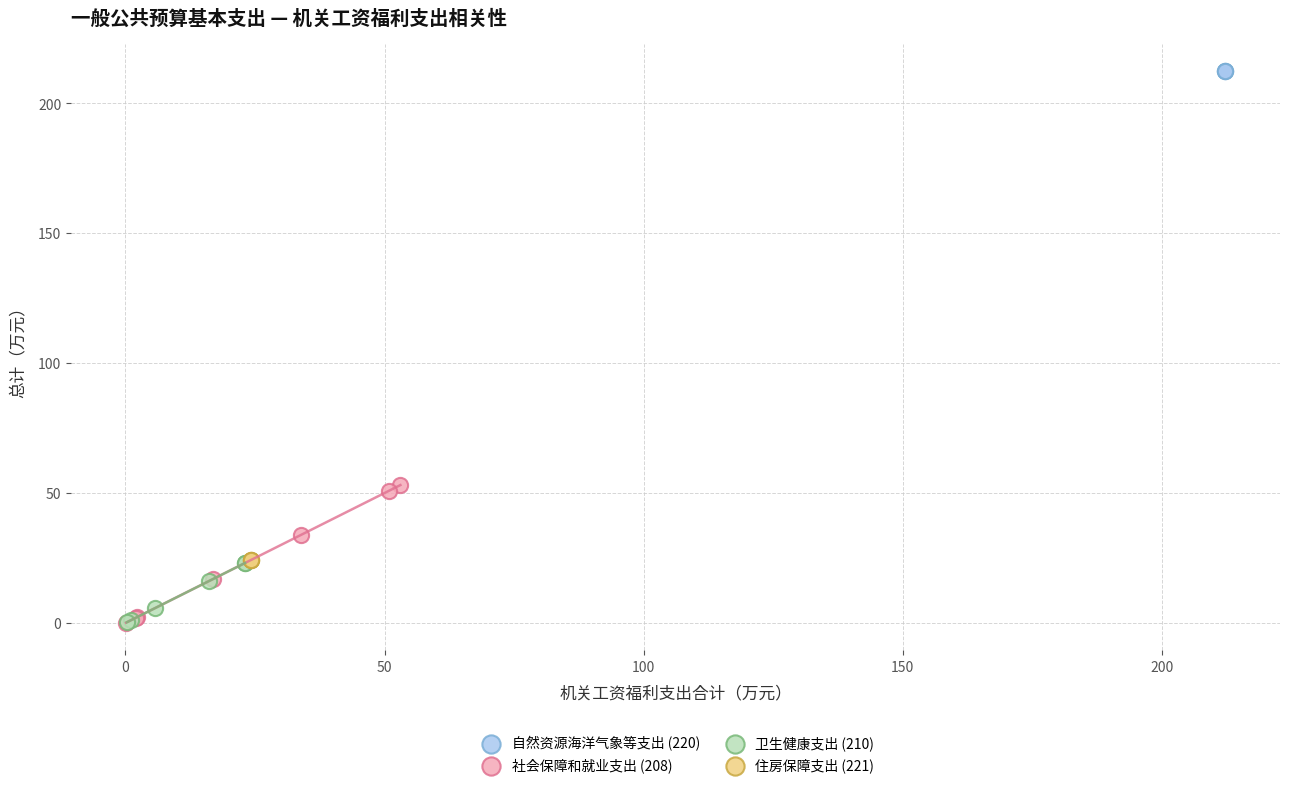

Which series reaches the maximum Y coordinate?

自然资源海洋气象等支出 (220)